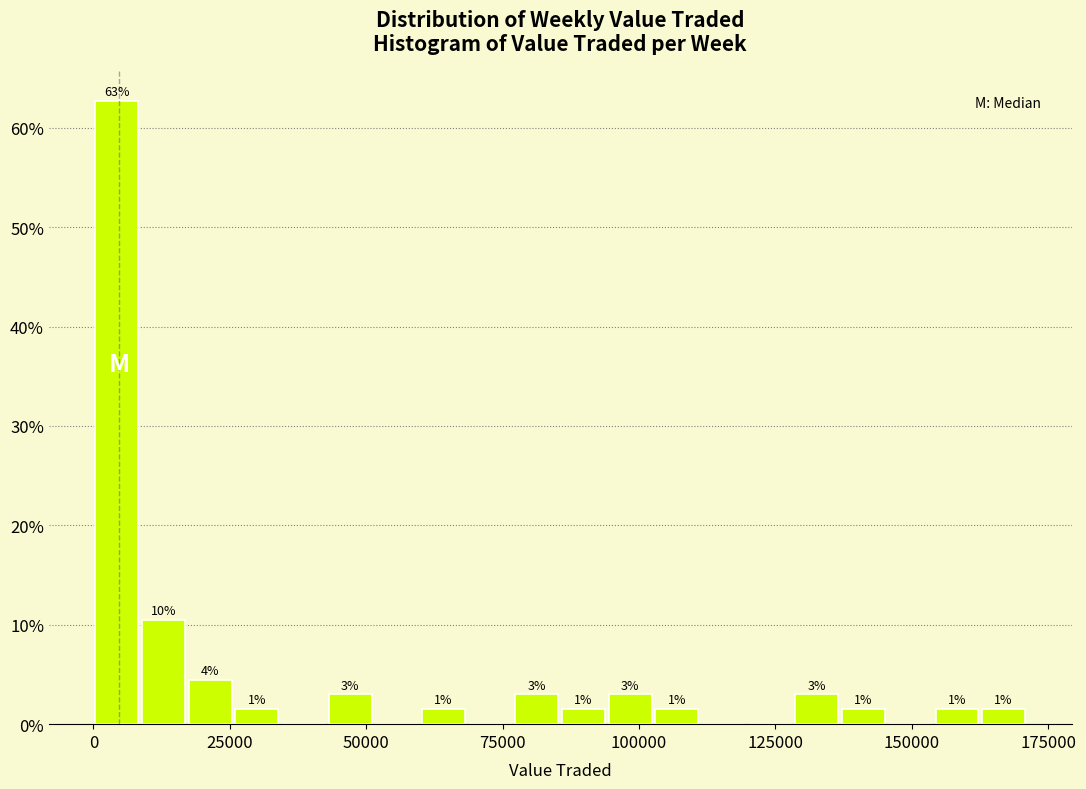

Around what value on the x-axis is the tallest bar? Give the approximate position of its centre, as read against the axis.

5000